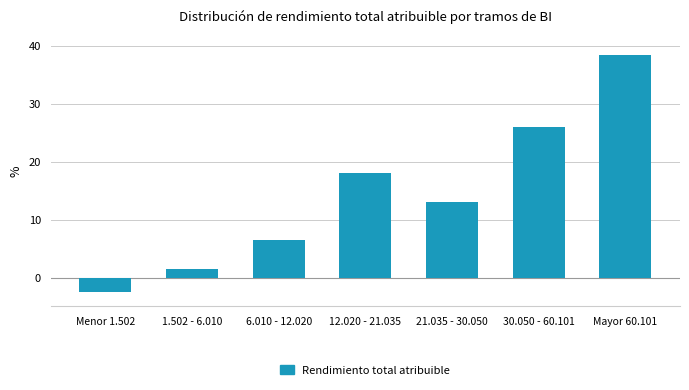

Reading left to right, extract all data points from this chart.

-2.5	1.5	6.5	18.0	13.0	26.0	38.5